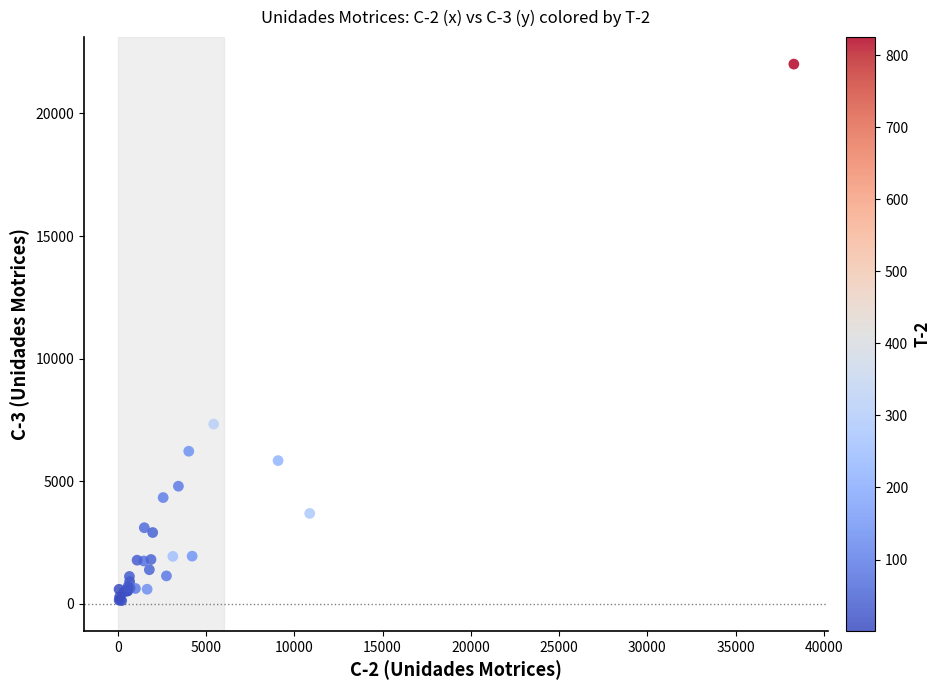

What Y value in the scatter plot is closest to 11074?

7334